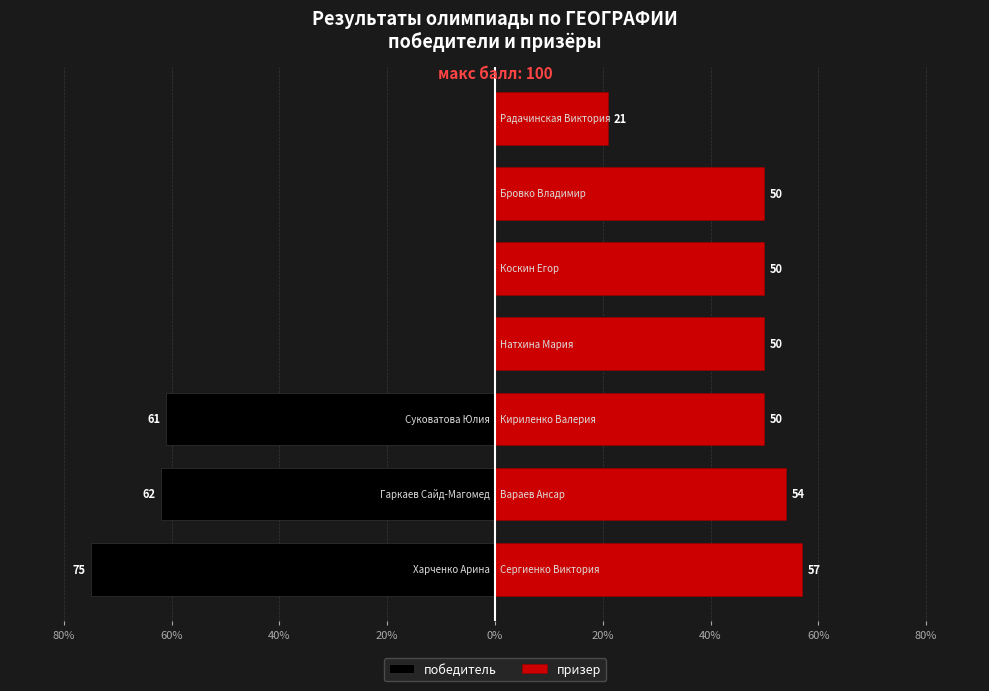

What are all the series names shown in the legend?

победитель, призер